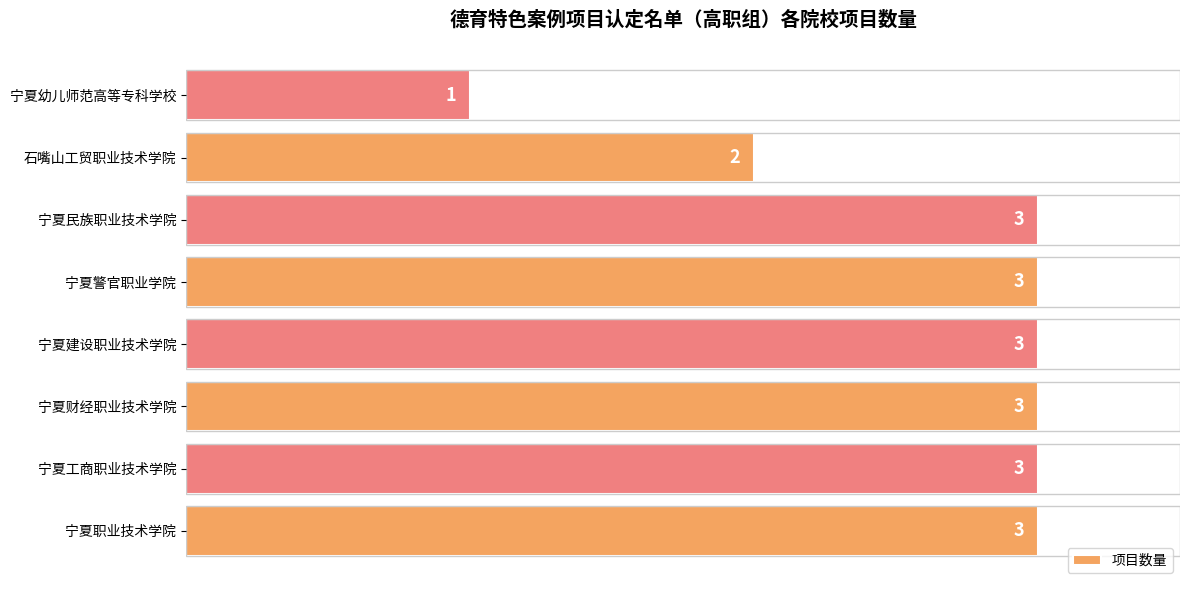

What is the sum of all values?

21